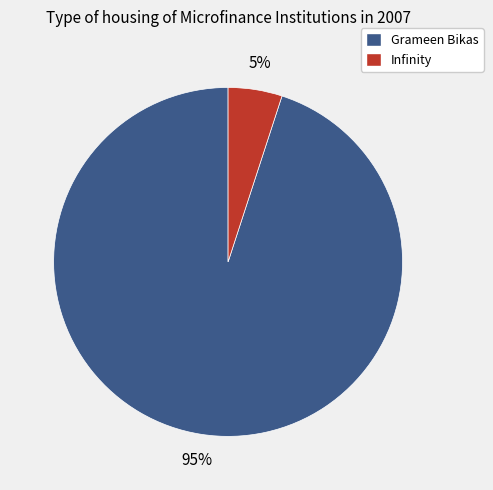

Rank the categories by value from lowest to highest.

Infinity, Grameen Bikas